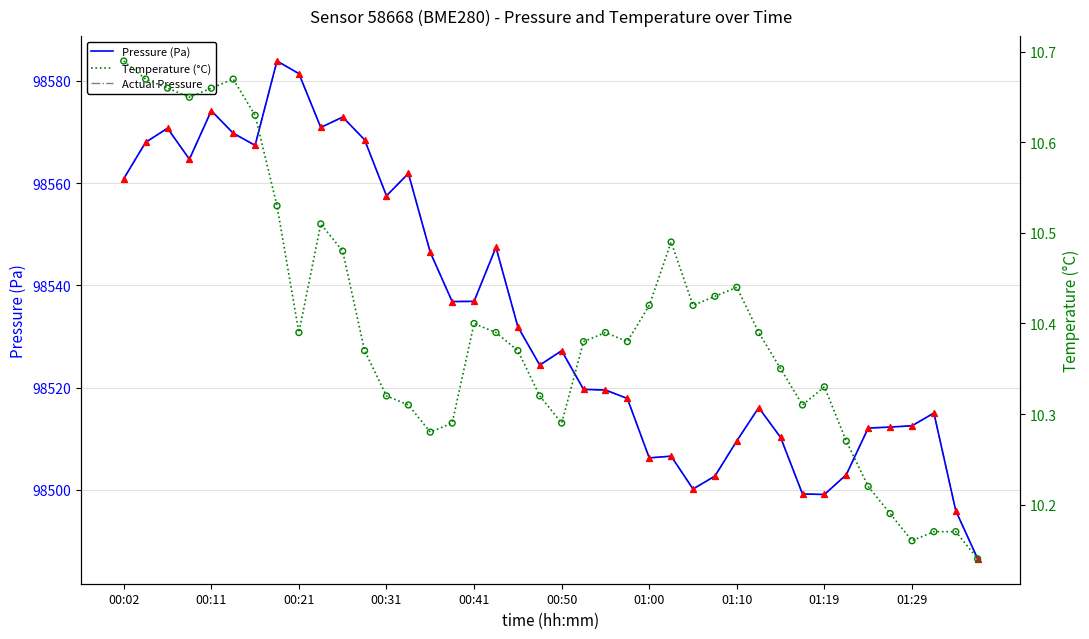

What is the total value across all series at 11?

197147.4